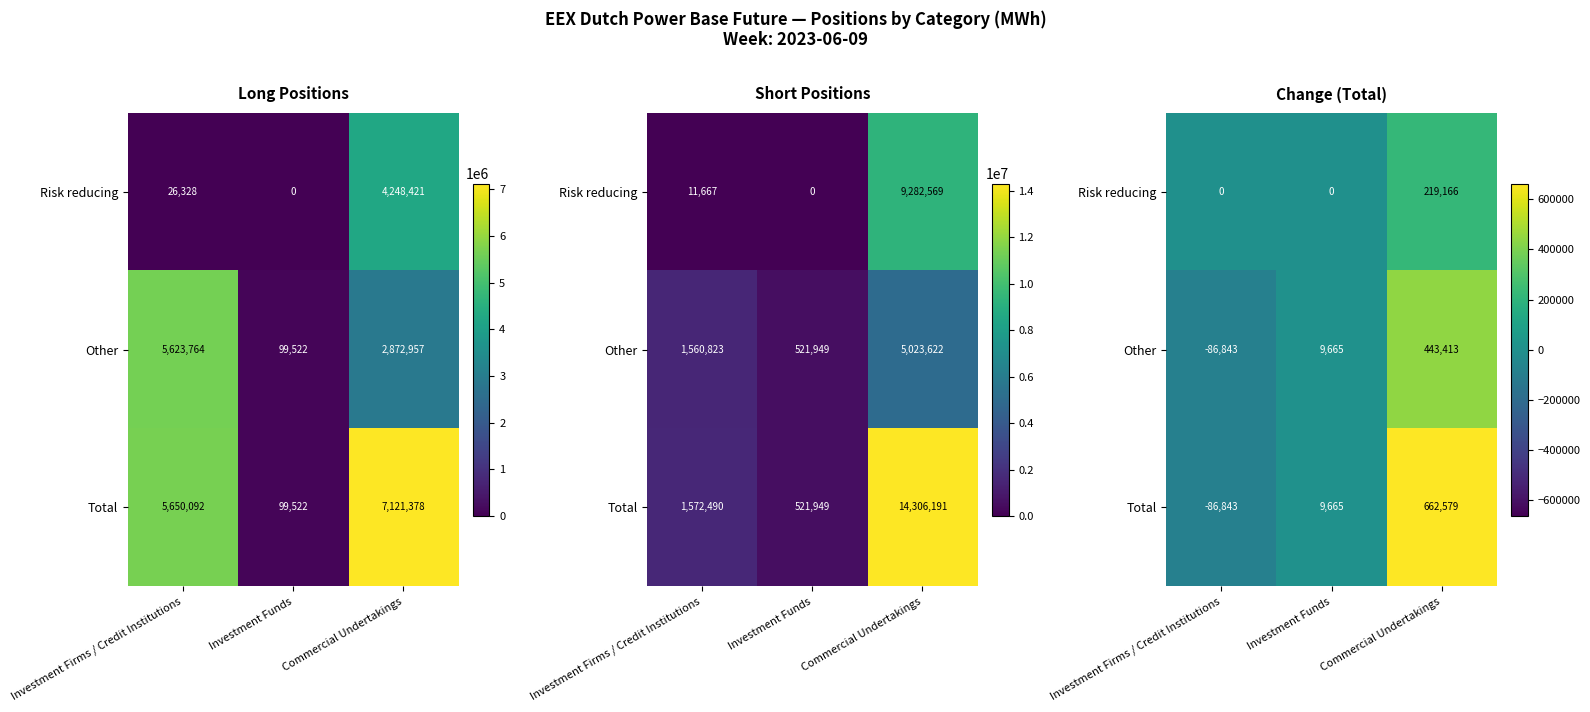

What is the total value across all series at Investment Firms / Credit Institutions?

-173686